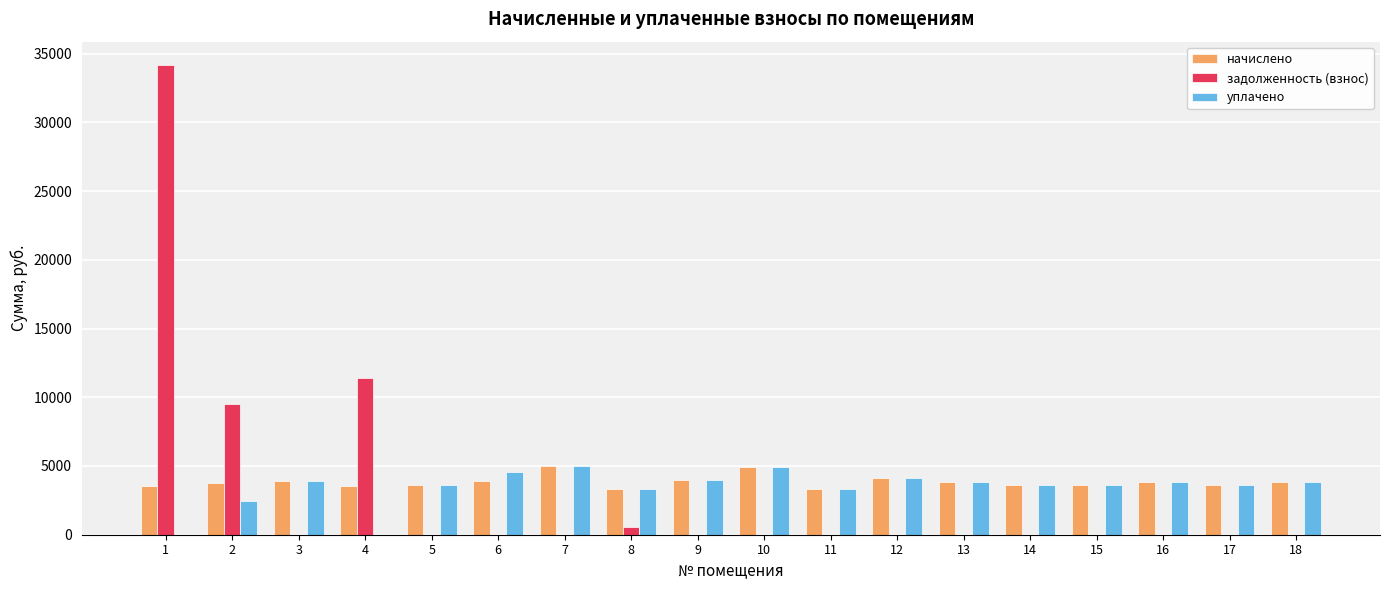

How many groups of bars are there?

18